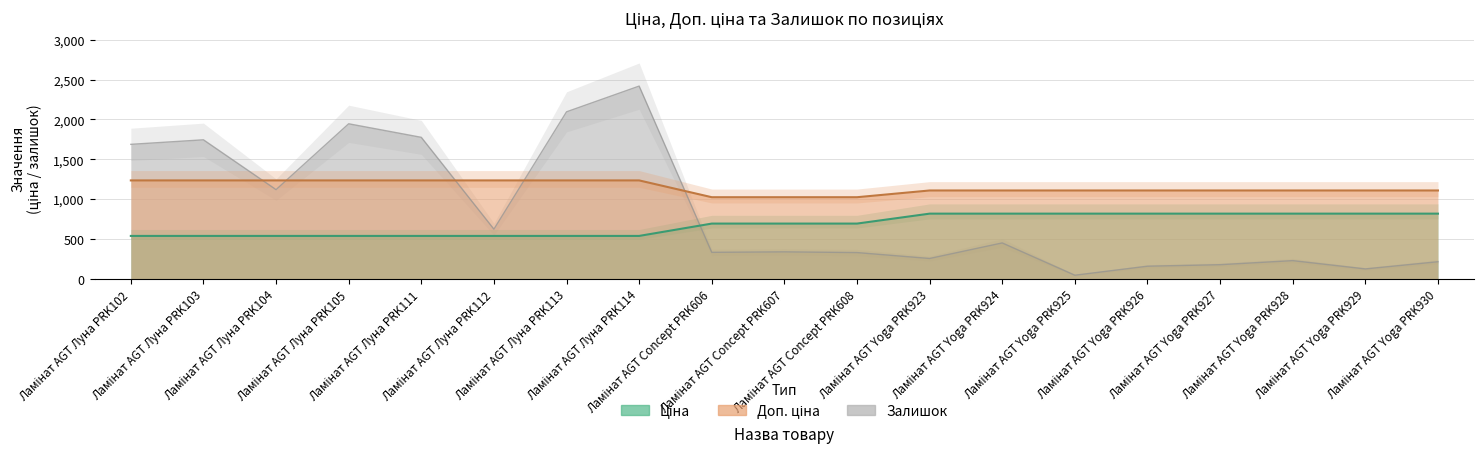

True or false: Доп. ціна and Ціна intersect in this chart.

False